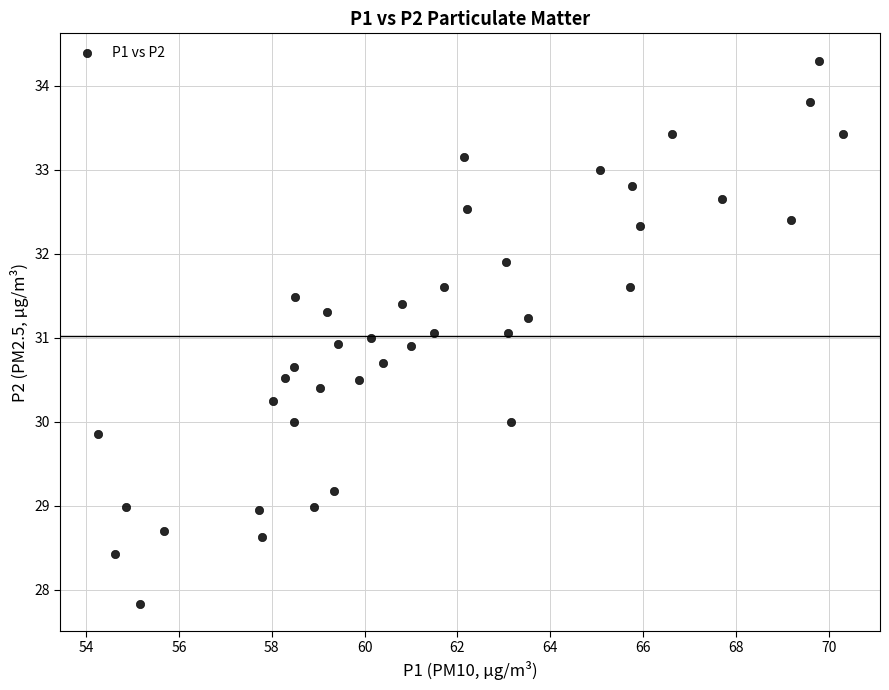

What is the range of Y values (max minus min)?

6.5